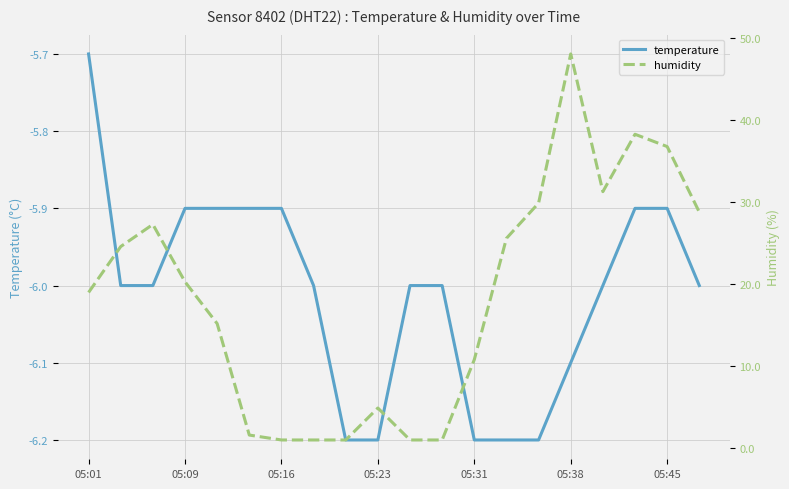

At which label does temperature reach its peak?

05:01